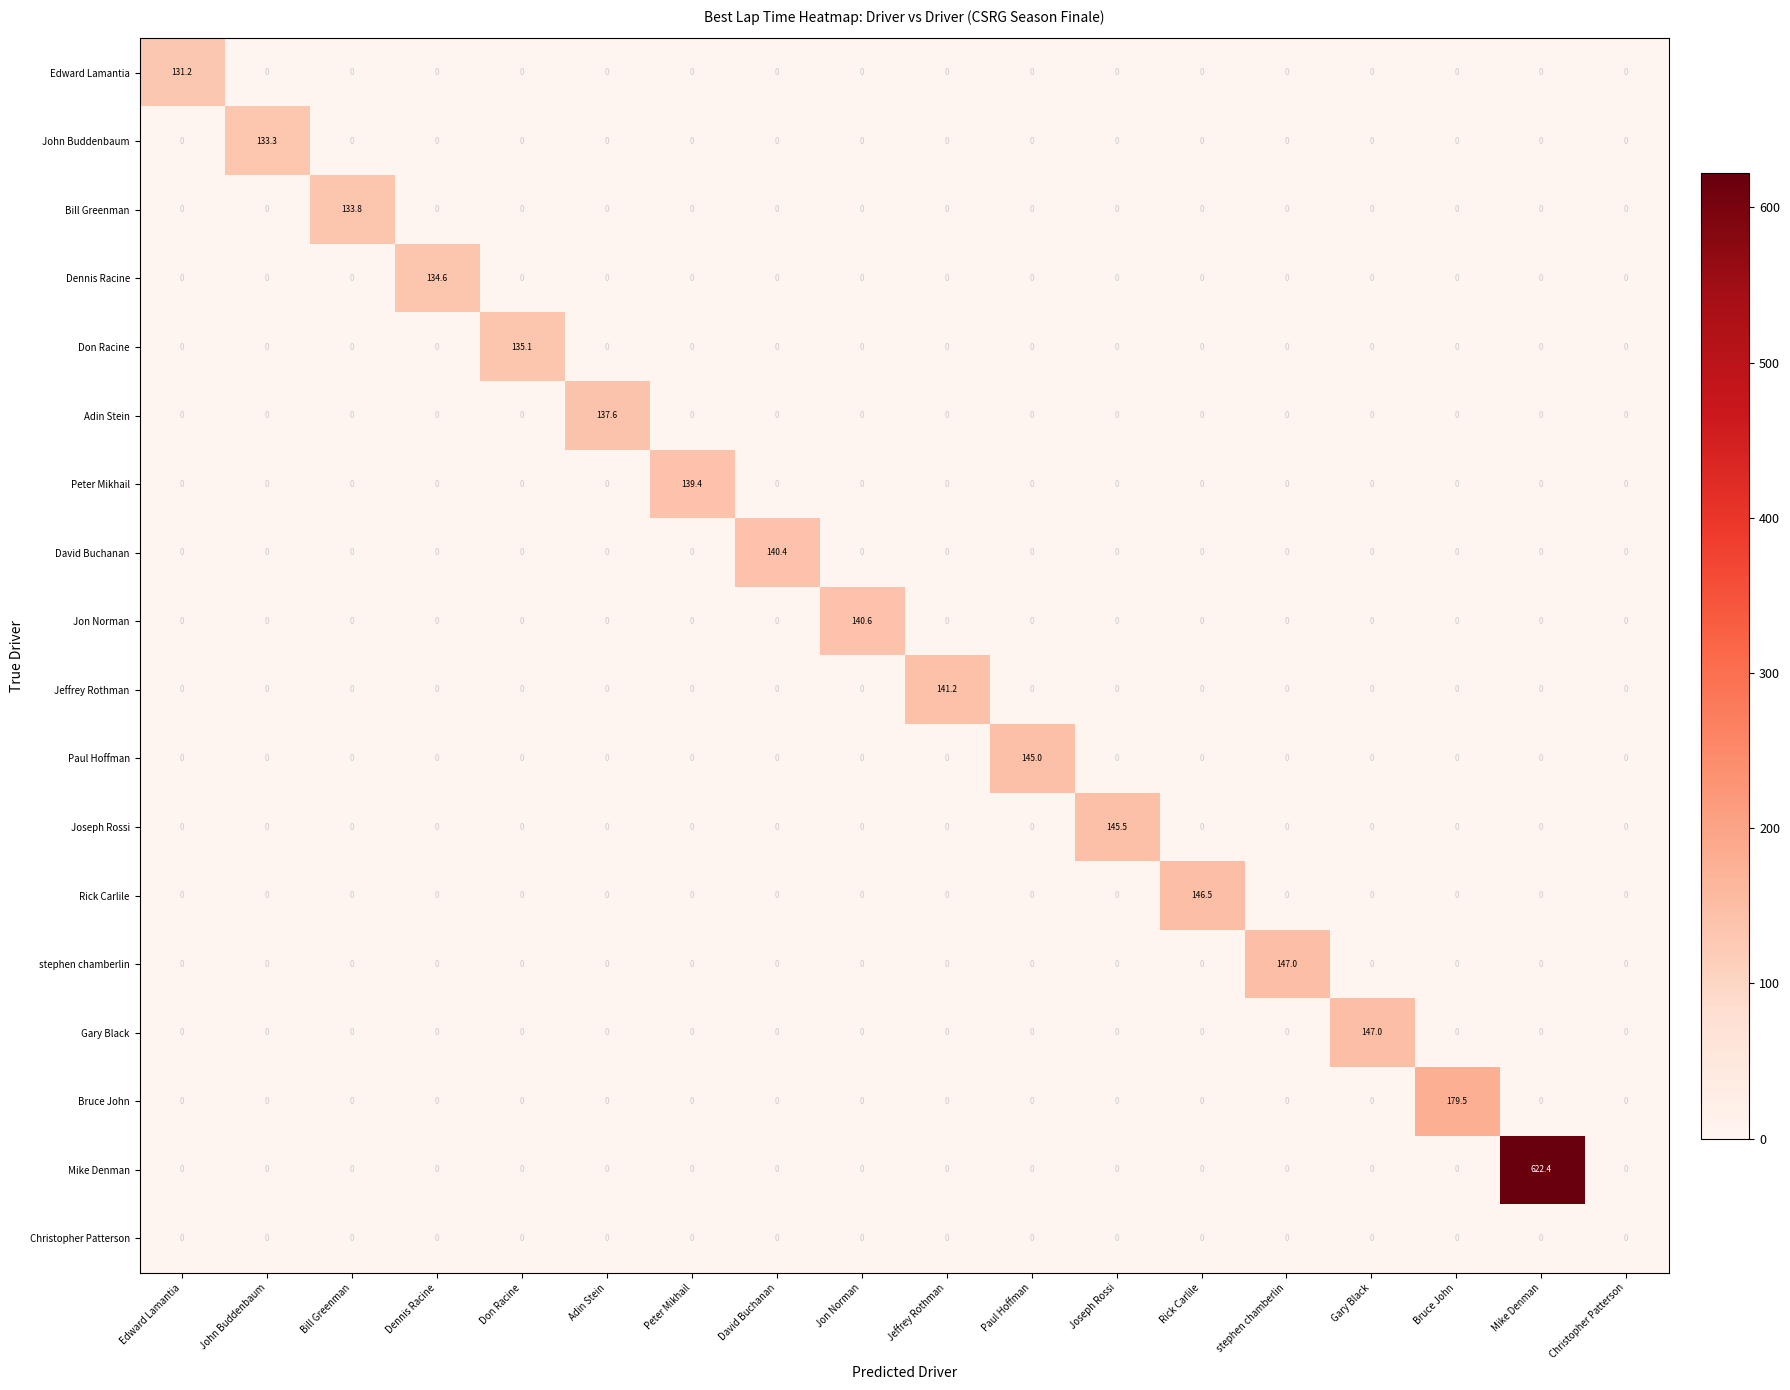

How many distinct data groups are displayed?

18